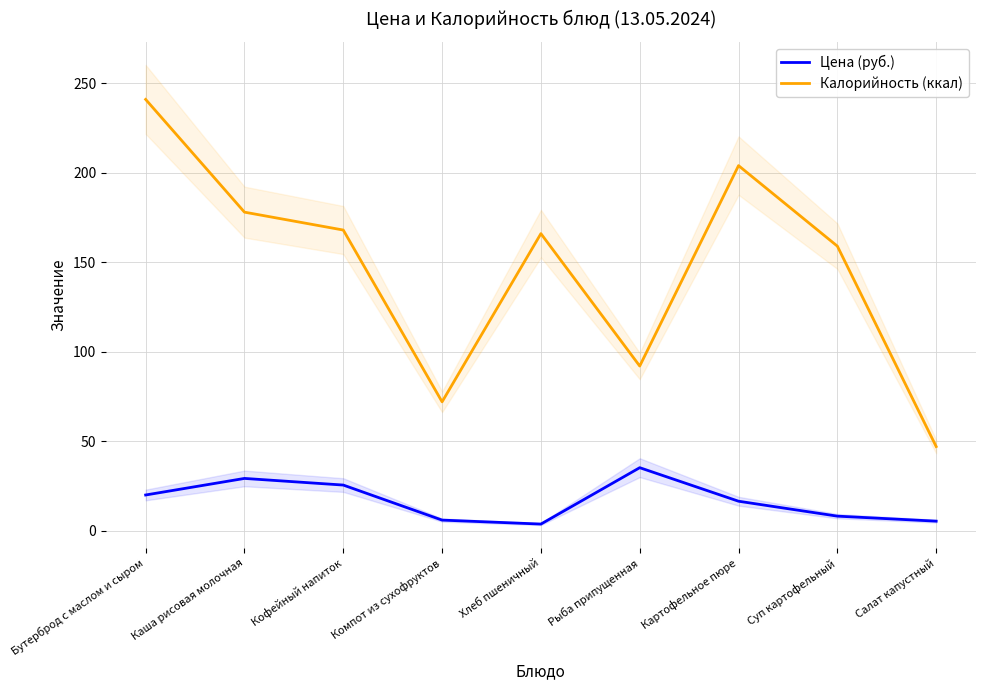

Which series changed the most between Хлеб пшеничный and Картофельное пюре?

Калорийность (ккал)